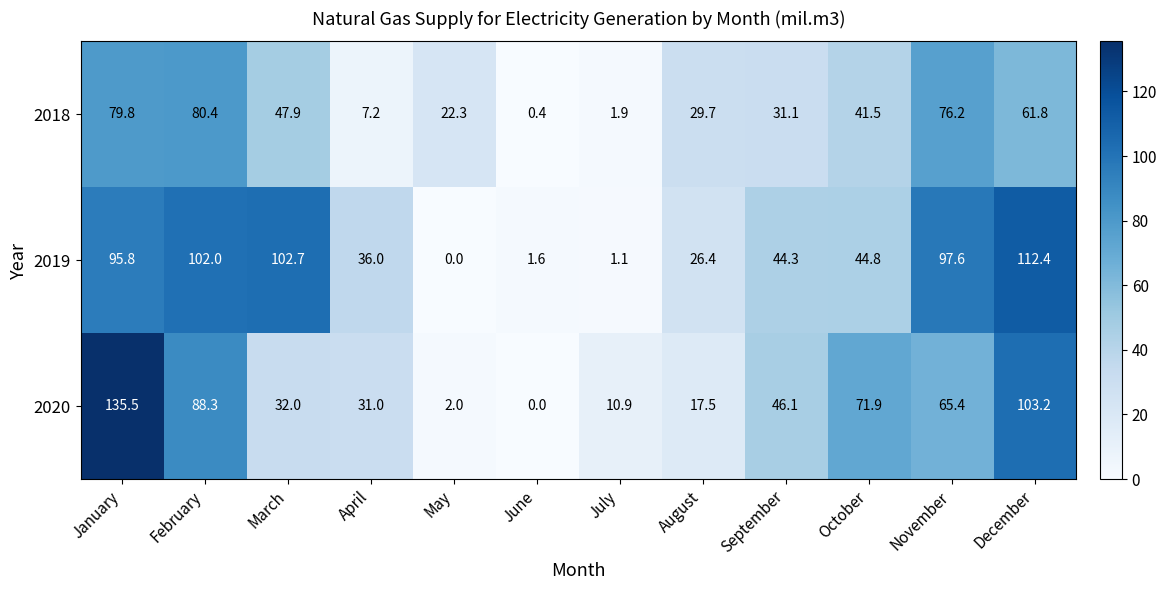

Is it true that 2018 equals 22.3 at May?

True